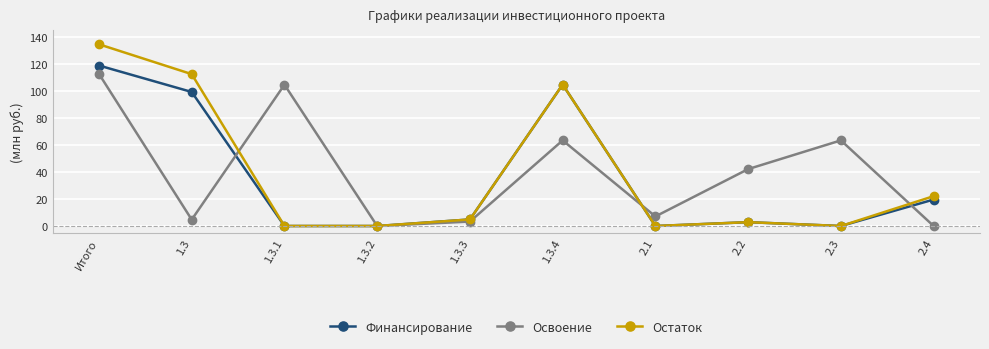

What is the value of the Остаток point at the 1st from the left?

134.5